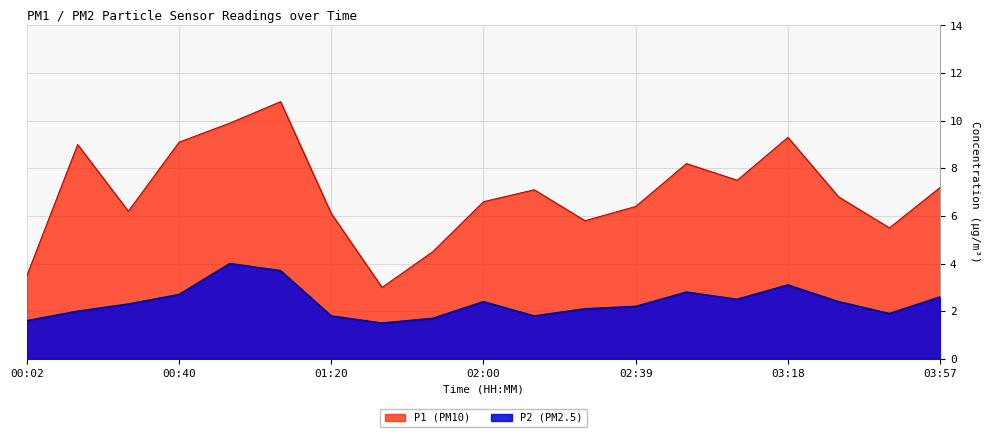

What is the greatest value displayed?

10.8